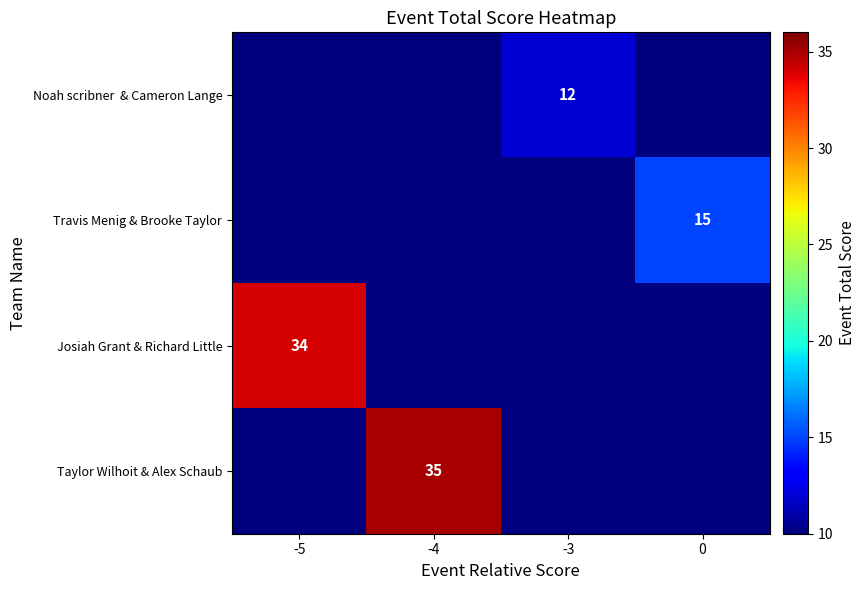

What is the minimum value shown in the chart?

12.0